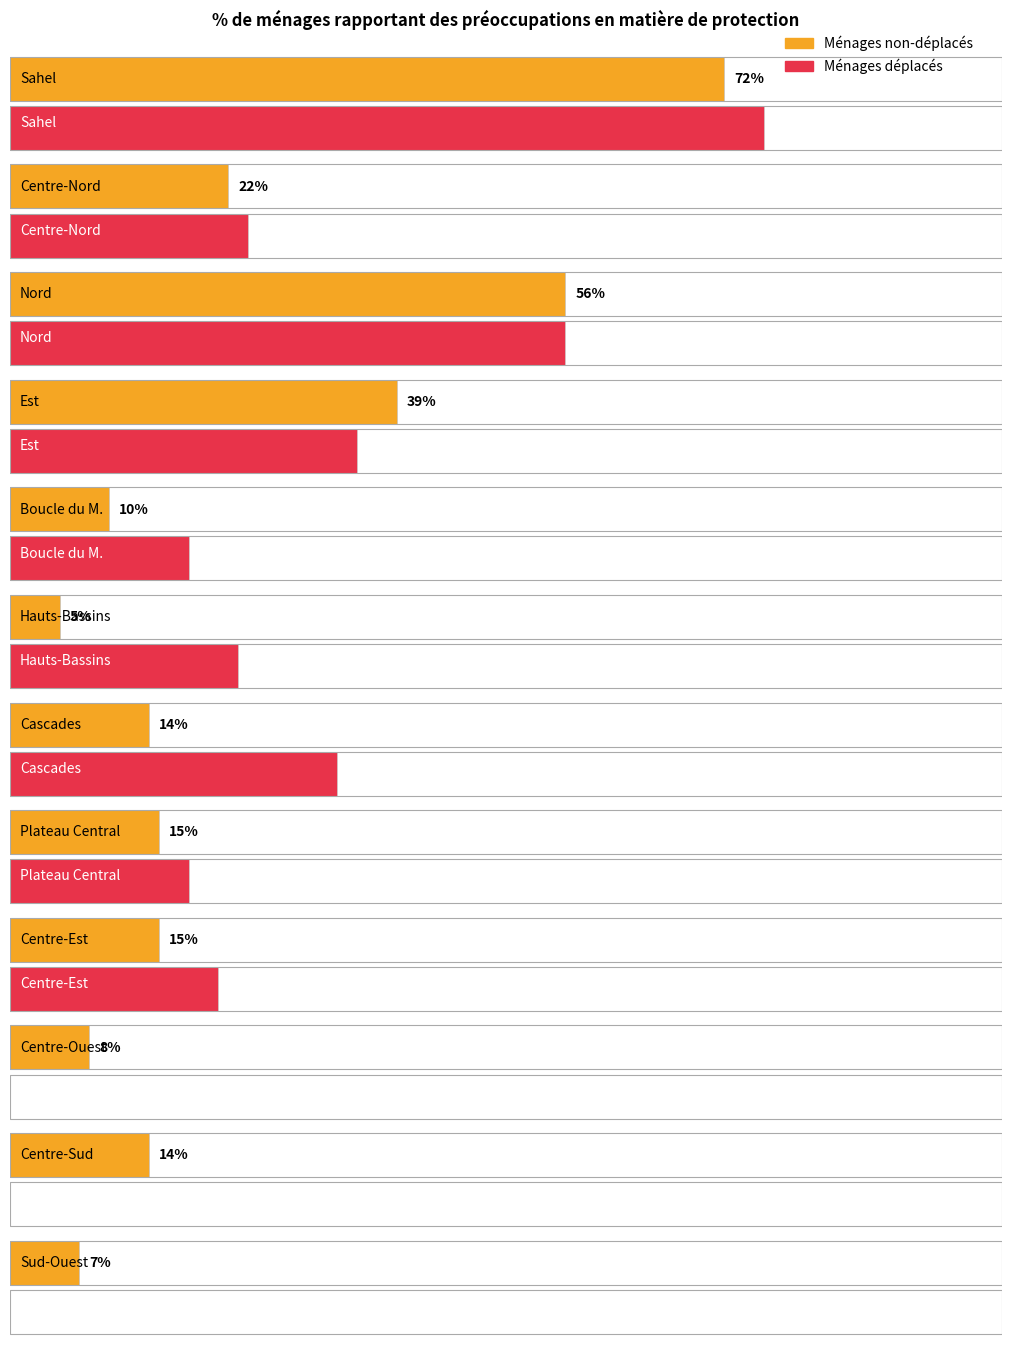

Reading right to left, list all the values displayed in this chart.

Ménages non-déplacés: Sud-Ouest=7	Centre-Sud=14	Centre-Ouest=8	Centre-Est=15	Plateau Central=15	Cascades=14	Hauts-Bassins=5	Boucle du M.=10	Est=39	Nord=56	Centre-Nord=22	Sahel=72
Ménages déplacés: Sud-Ouest=0	Centre-Sud=0	Centre-Ouest=0	Centre-Est=21	Plateau Central=18	Cascades=33	Hauts-Bassins=23	Boucle du M.=18	Est=35	Nord=56	Centre-Nord=24	Sahel=76